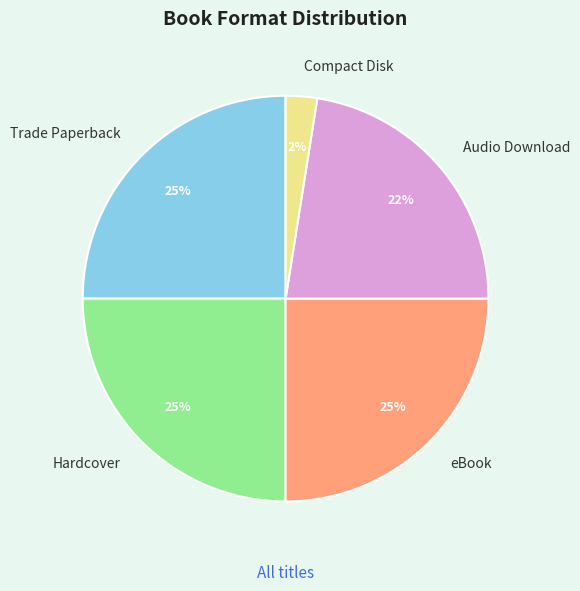

Approximately how many times larger is the value at Trade Paperback compared to Hardcover?

1.0